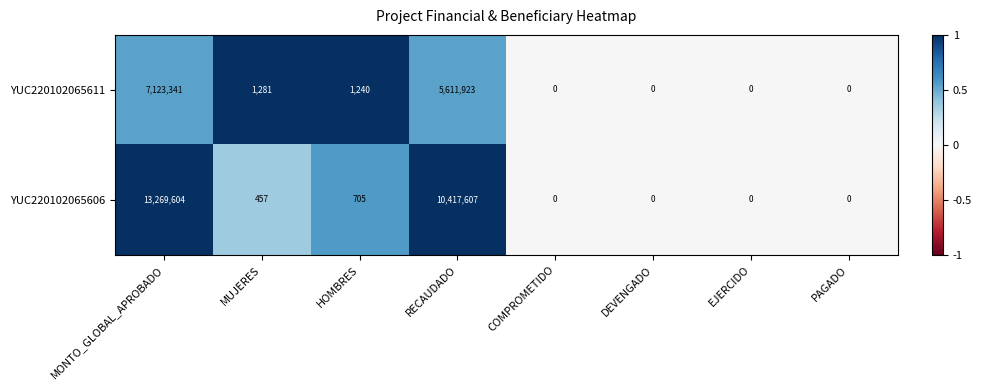

What is the difference between the second highest and minimum values in the YUC220102065611 series?

5611923